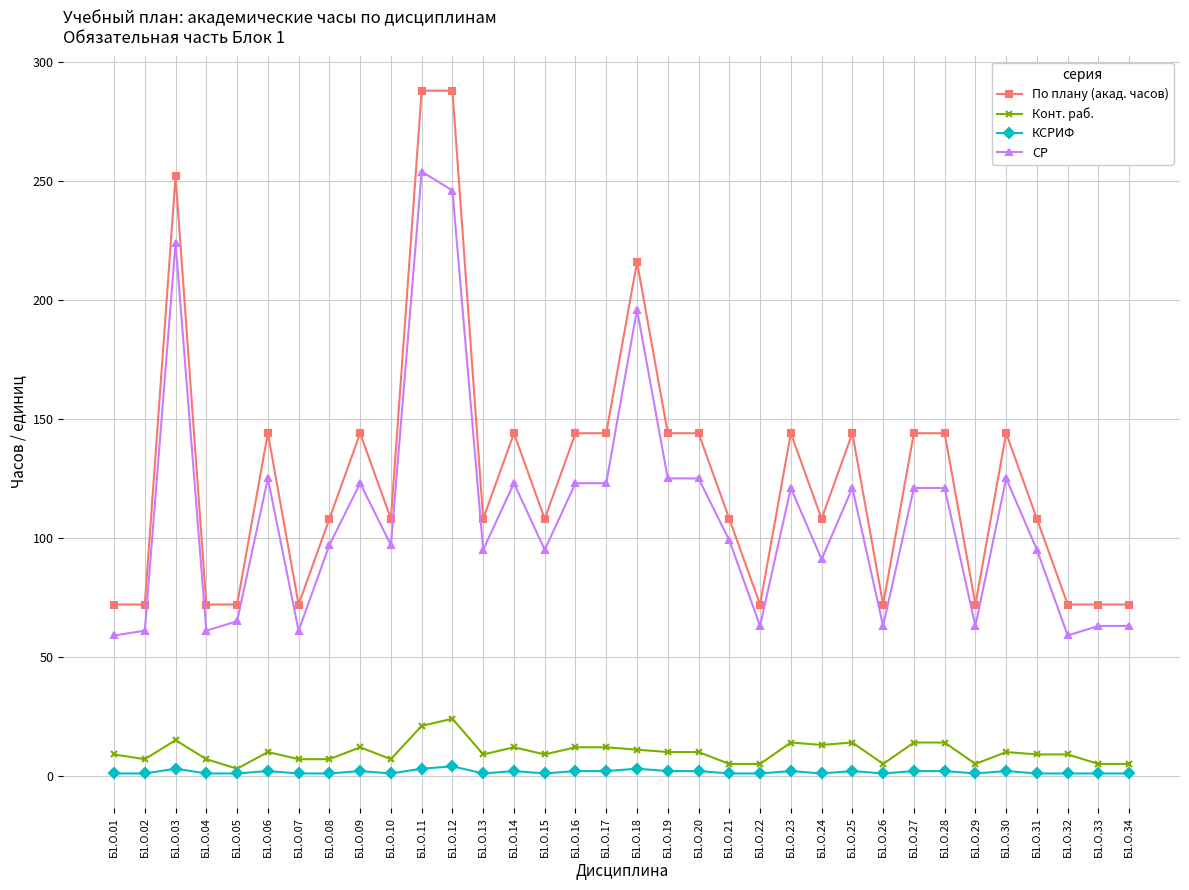

True or false: Конт. раб. and СР intersect in this chart.

False